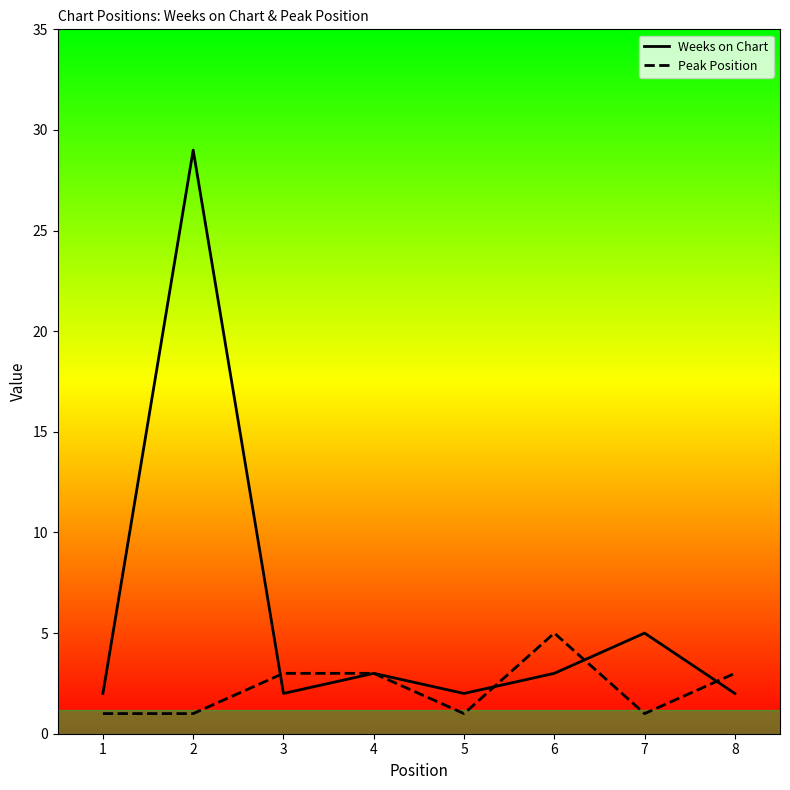

Which category has the highest value in the Peak Position series?

6